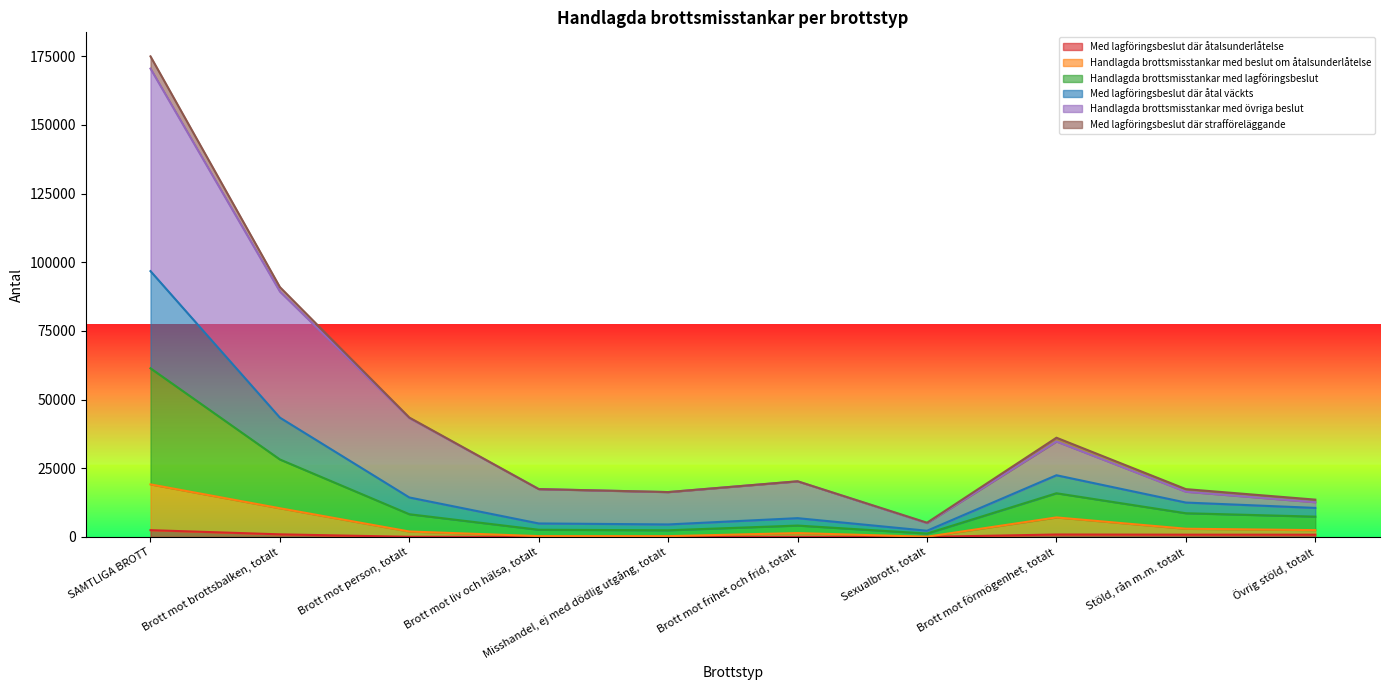

At which category does Handlagda brottsmisstankar med lagföringsbeslut reach its first local peak?

Brott mot frihet och frid, totalt